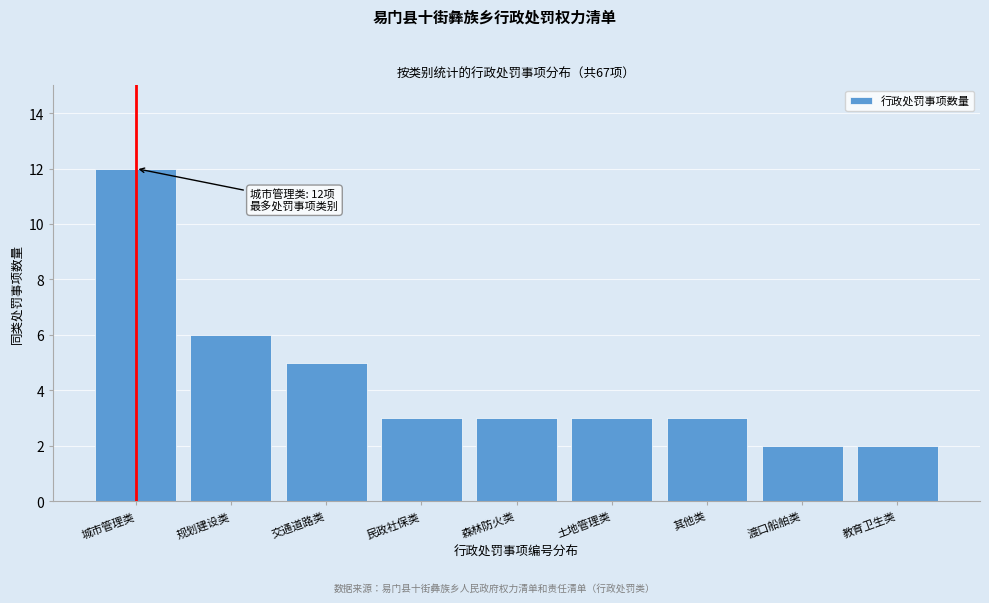

Reading right to left, what are all the values shown in this chart?

教育卫生类=2	渡口船舶类=2	其他类=3	土地管理类=3	森林防火类=3	民政社保类=3	交通道路类=5	规划建设类=6	城市管理类=12